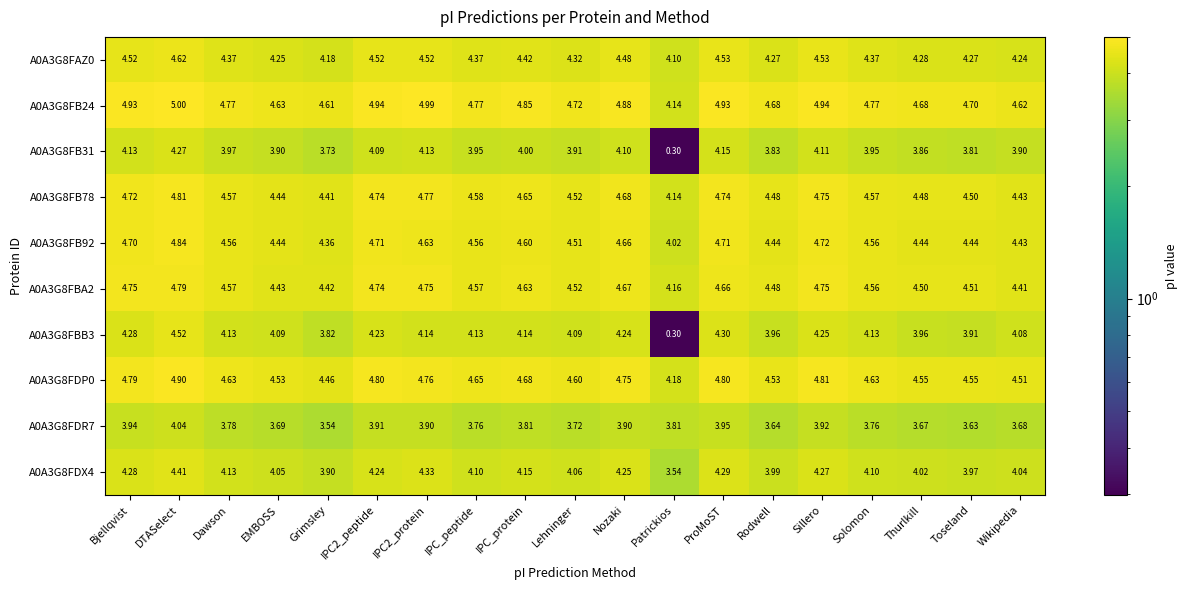

At which label is A0A3G8FB31 closest to 2?

Patrickios